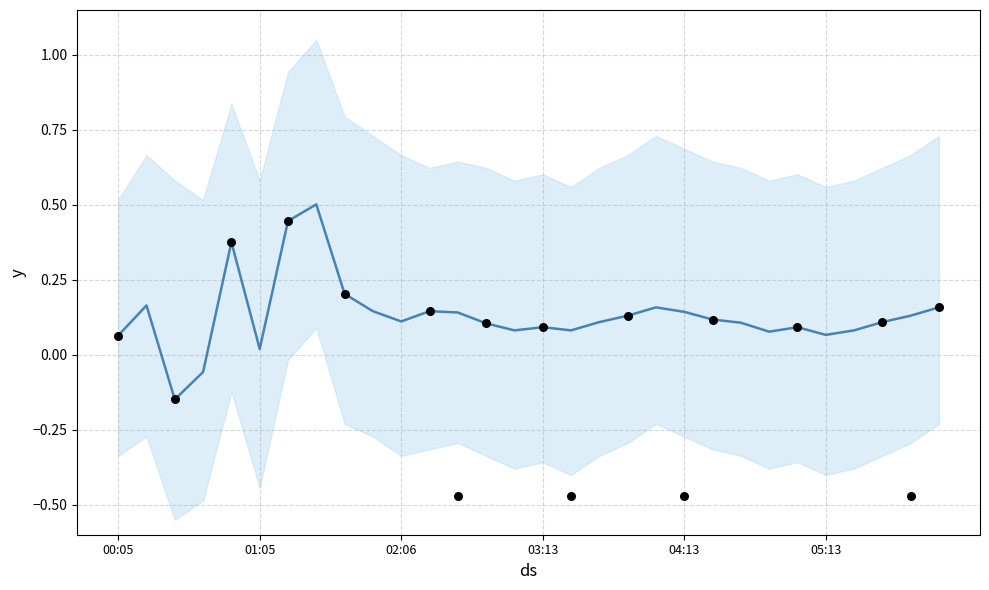

Between 26 and 13, which is larger?

13